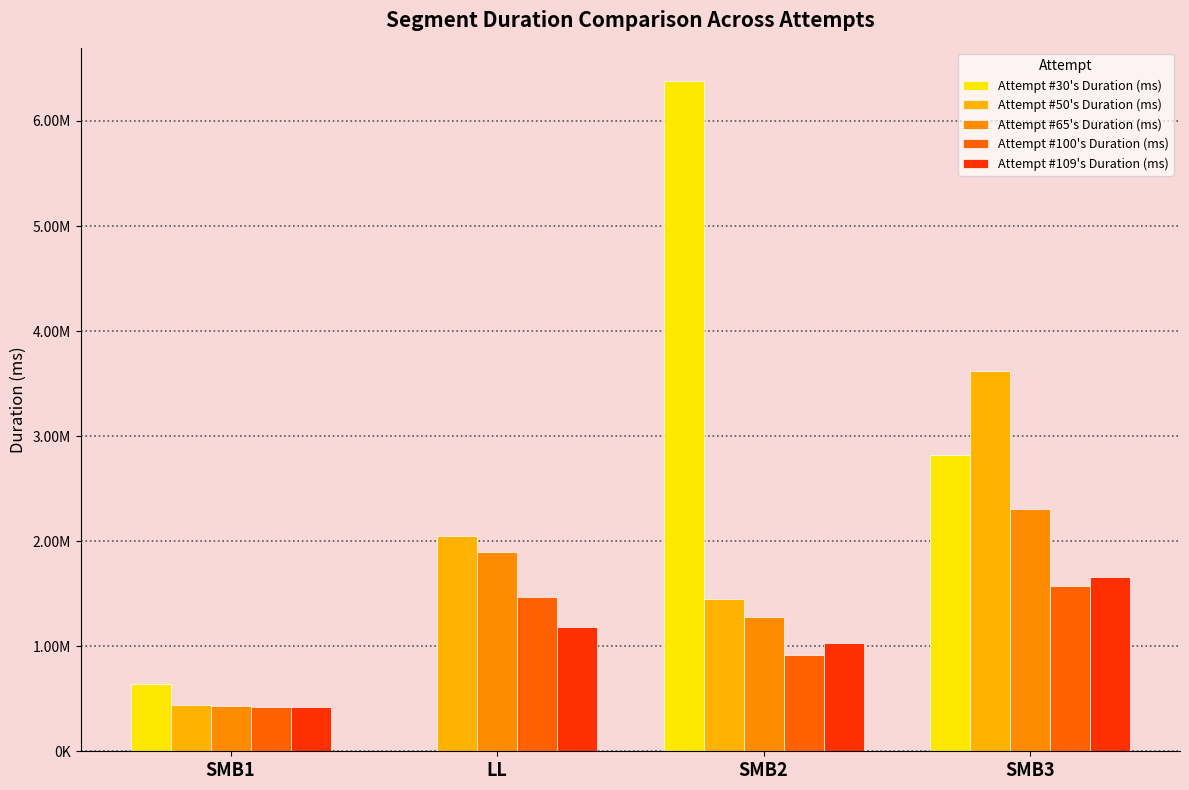

List the labels in order of Attempt #100's Duration (ms) value, largest first.

SMB3, LL, SMB2, SMB1